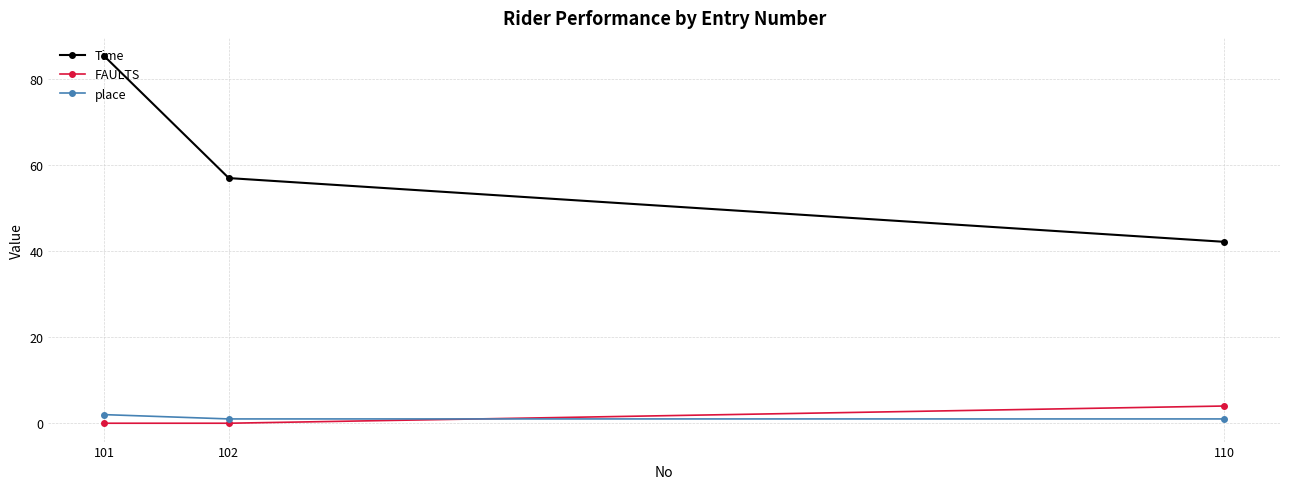

Between 110 and 101, which series saw the biggest shift?

Time